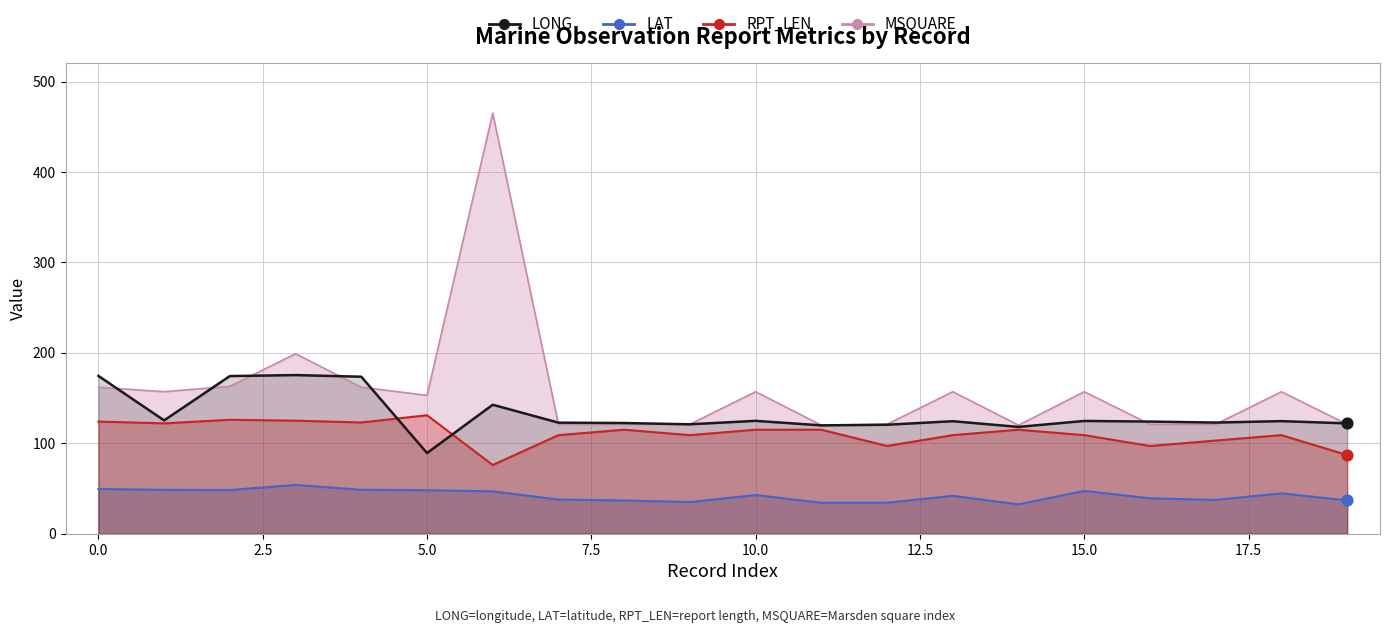

What are all the series names shown in the legend?

LONG, LAT, RPT_LEN, MSQUARE